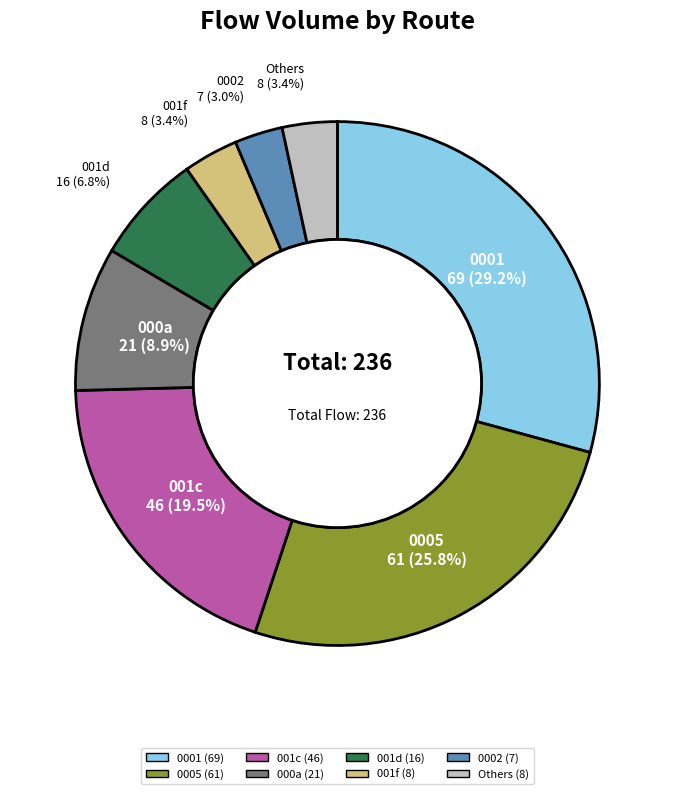

Is there a majority slice in this chart?

No